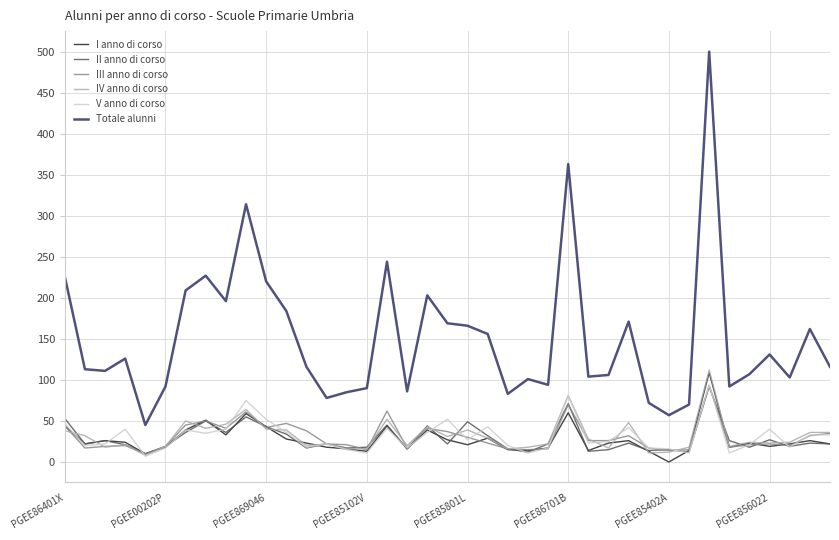

Which series has the largest total across all categories?

Totale alunni